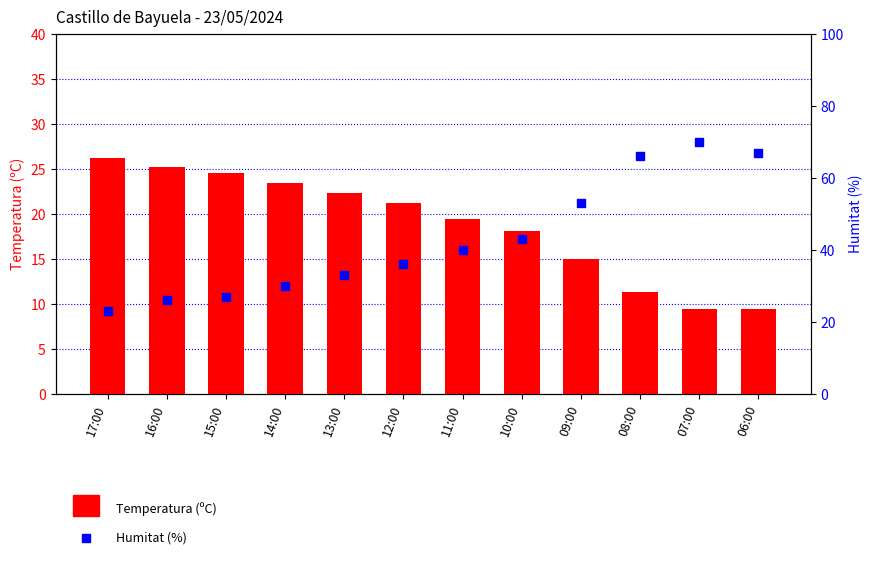

Which series has the largest total across all categories?

Humitat (%)